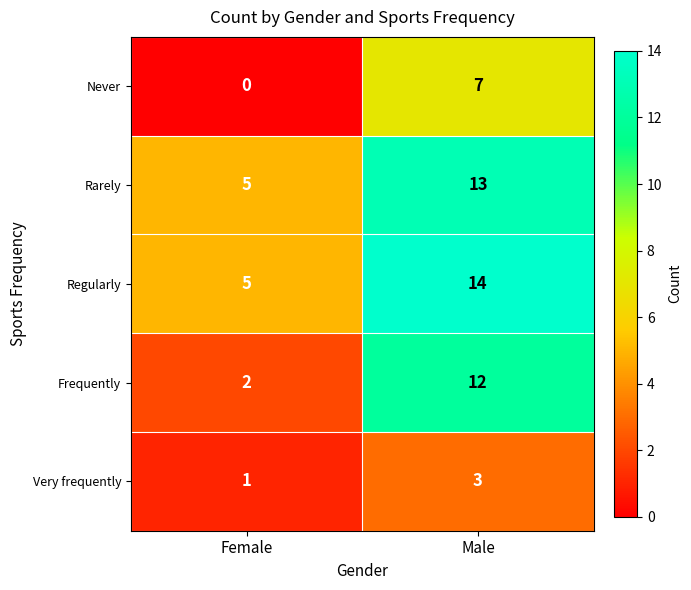

Which series changed the most between Female and Male?

Frequently